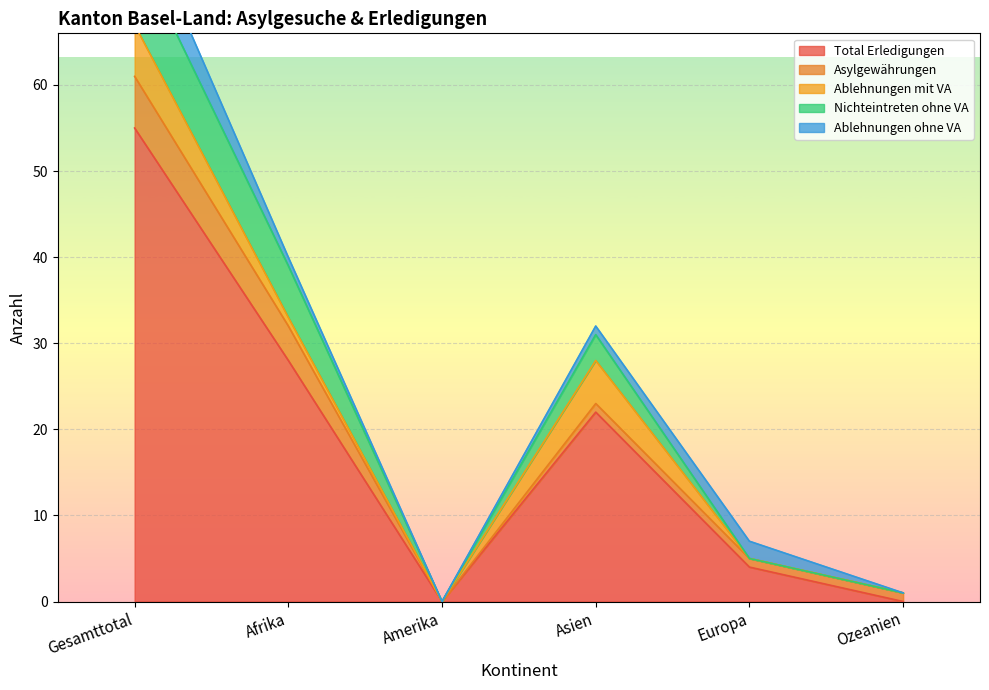

At which category does Nichteintreten ohne VA reach its first local valley?

Amerika